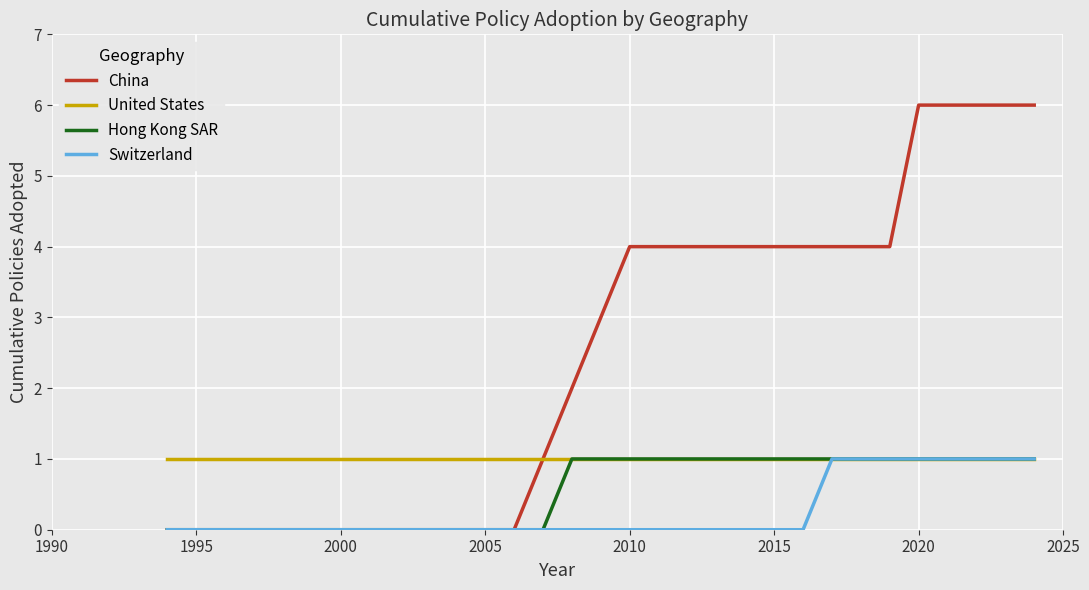

What is the highest value of the China series?

6